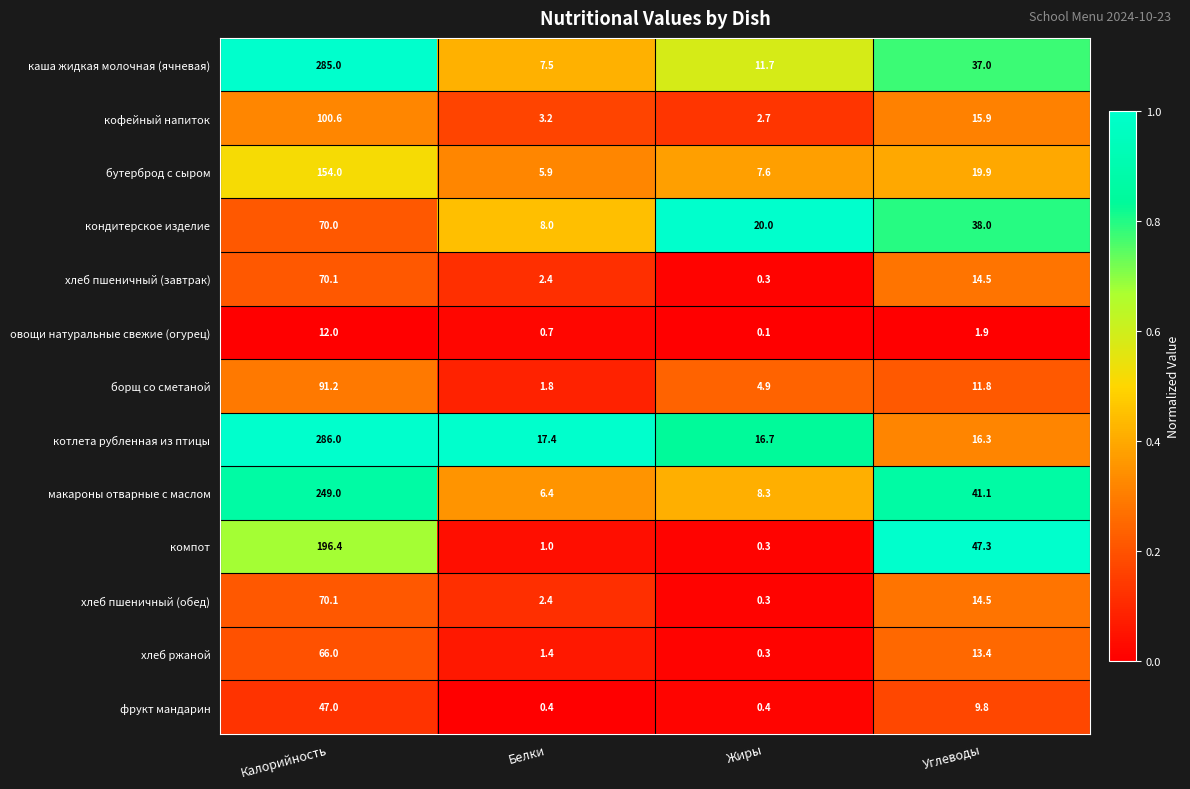

Which series has the largest range (max minus min)?

каша жидкая молочная (ячневая)